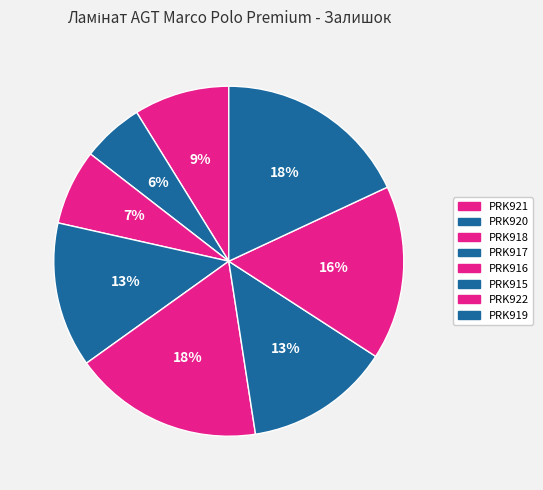

What is the change in value from PRK920 to PRK915?

+155